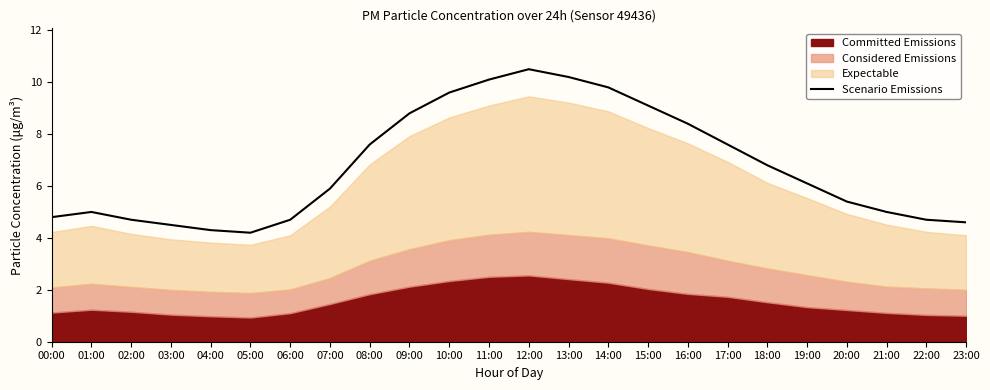

Is it true that the value at 23:00 is 2.3?

False